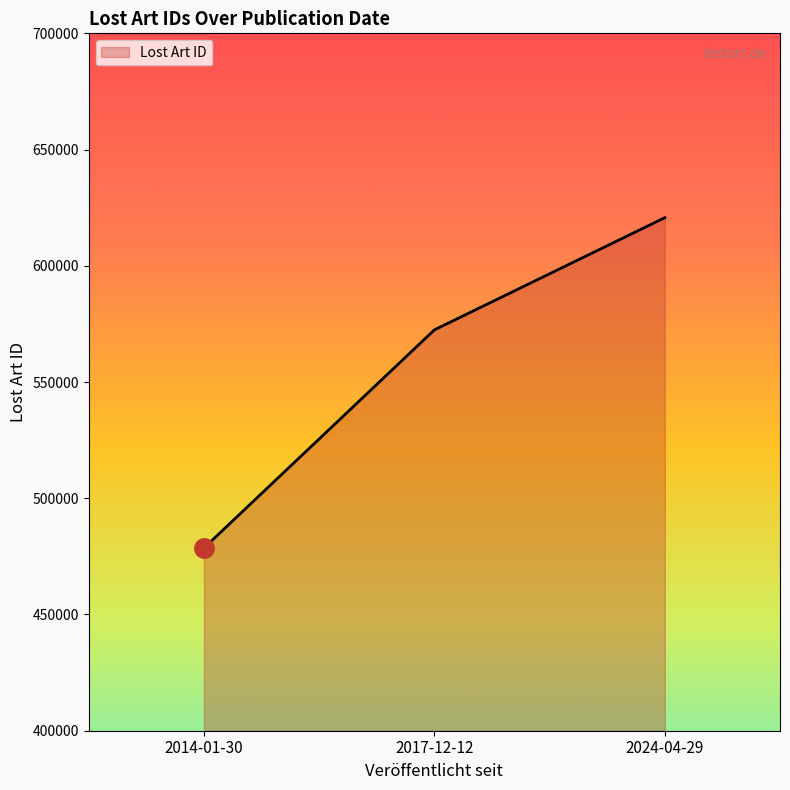

What is the sum of all values?

1671733